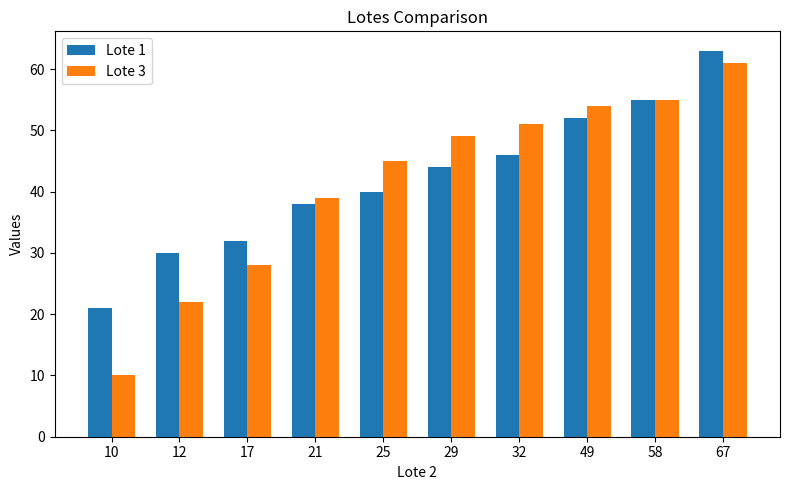

The Lote 3 series shows 28 at 17. True or false?

True